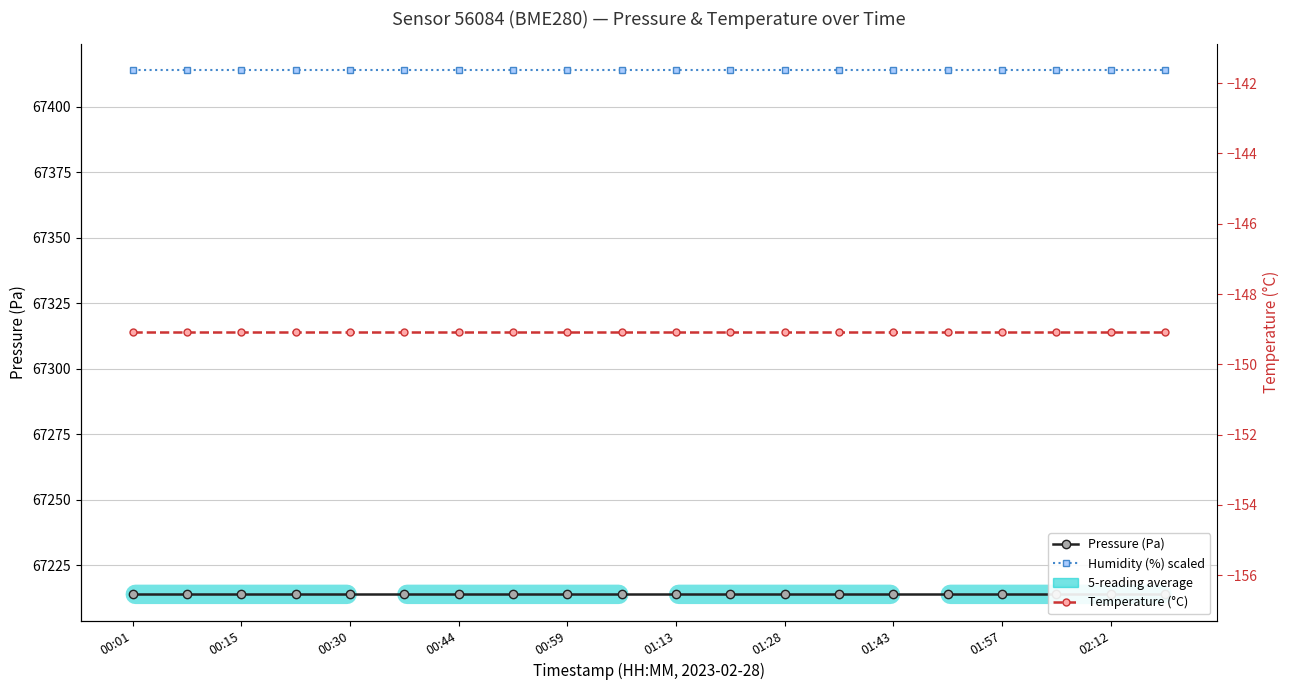

What is the highest value of the Temperature (°C) series?

-149.1